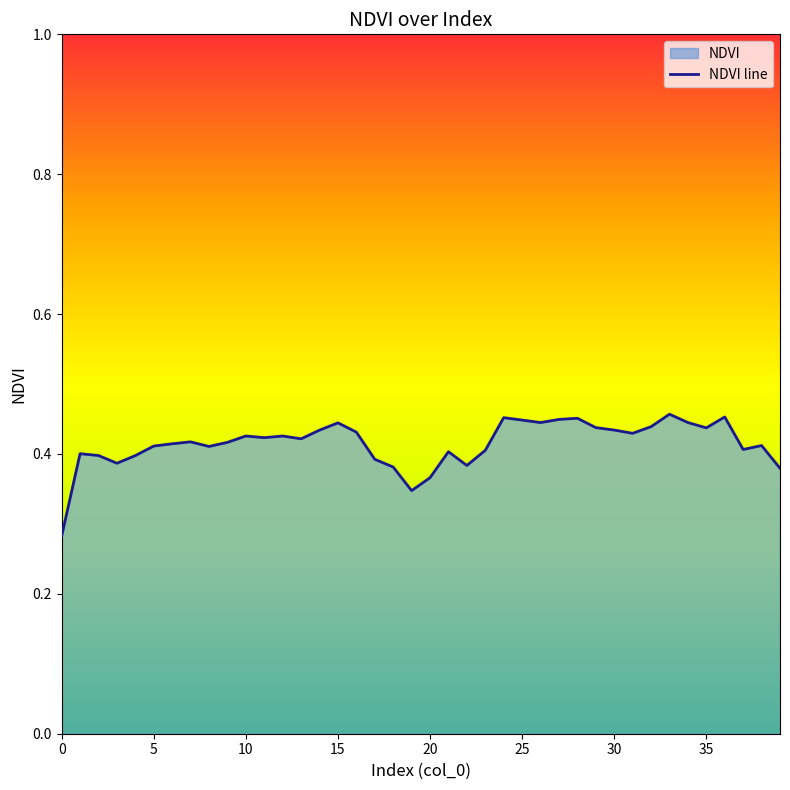

How many values are between 0 and 1?

40